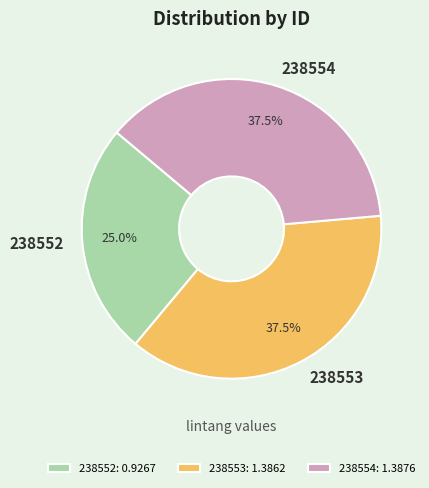

To the nearest percent, what is the average slice percentage?

33%